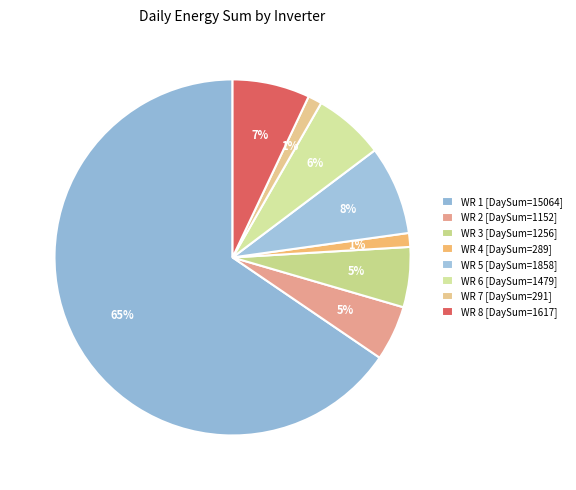

Which slice is the largest?

WR 1 (DaySum=15064)